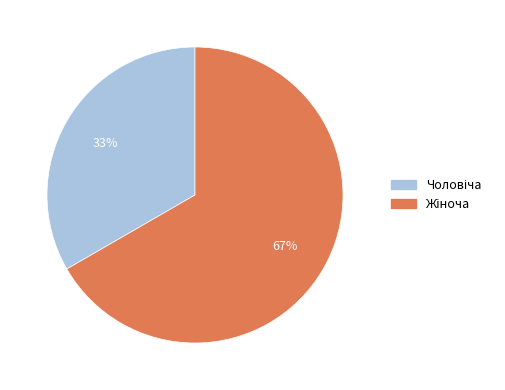

To the nearest percent, what is the average slice percentage?

50%